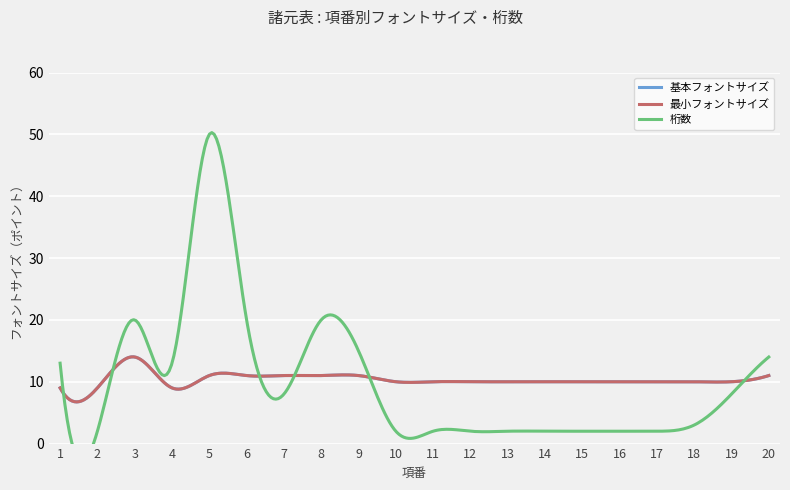

What is the spread (max minus min) of values at 12?

8